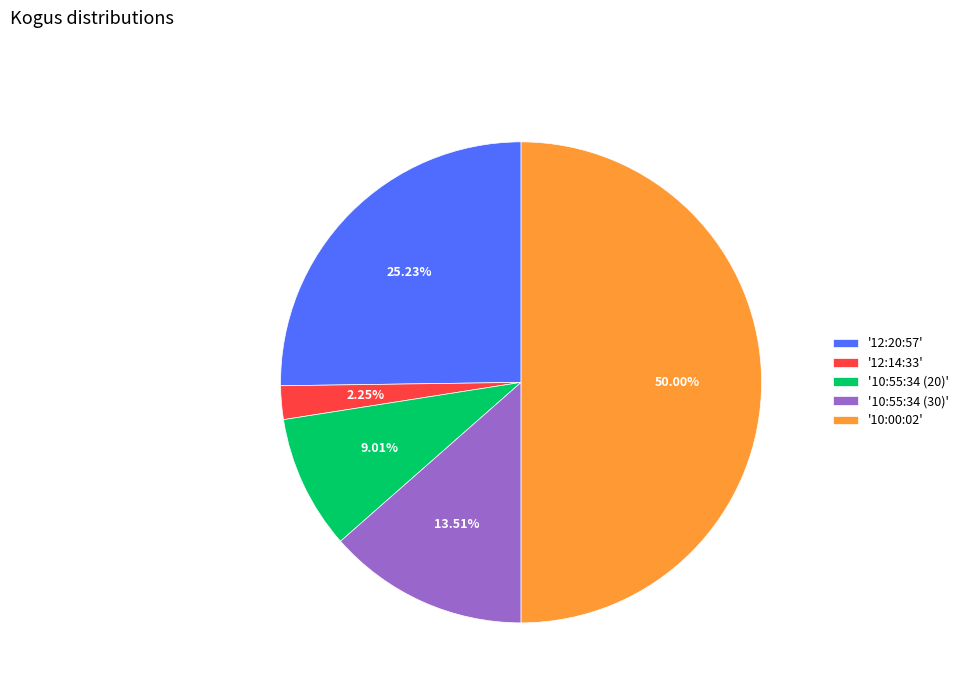

Approximately how many times larger is the value at '10:00:02' compared to '12:14:33'?

22.2